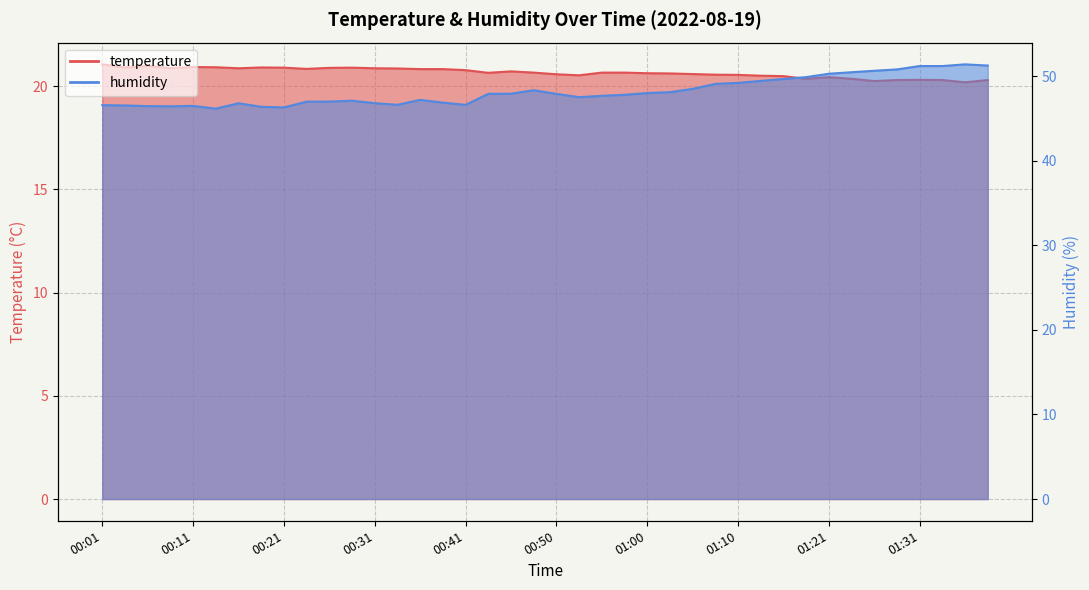

Is the value of humidity at 01:38 greater than the value of temperature at 00:28?

Yes